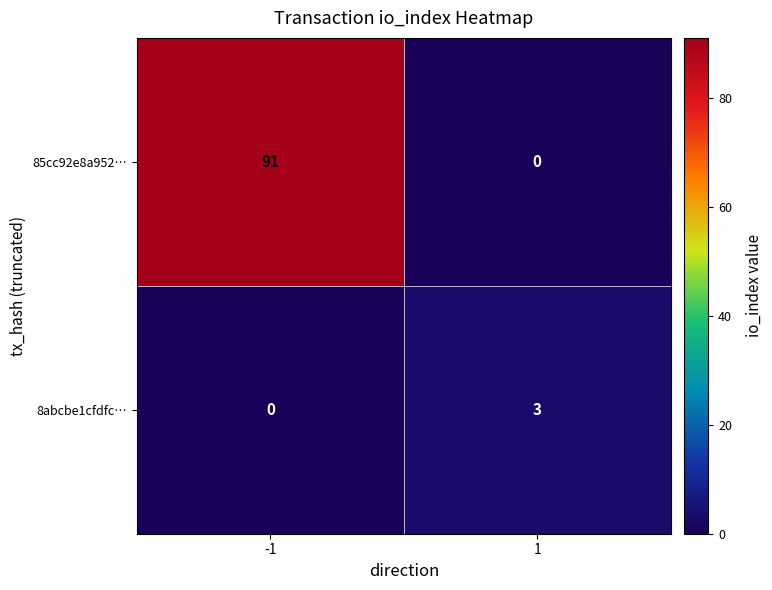

The 8abcbe1cfdfc… series shows 1 at -1. True or false?

False